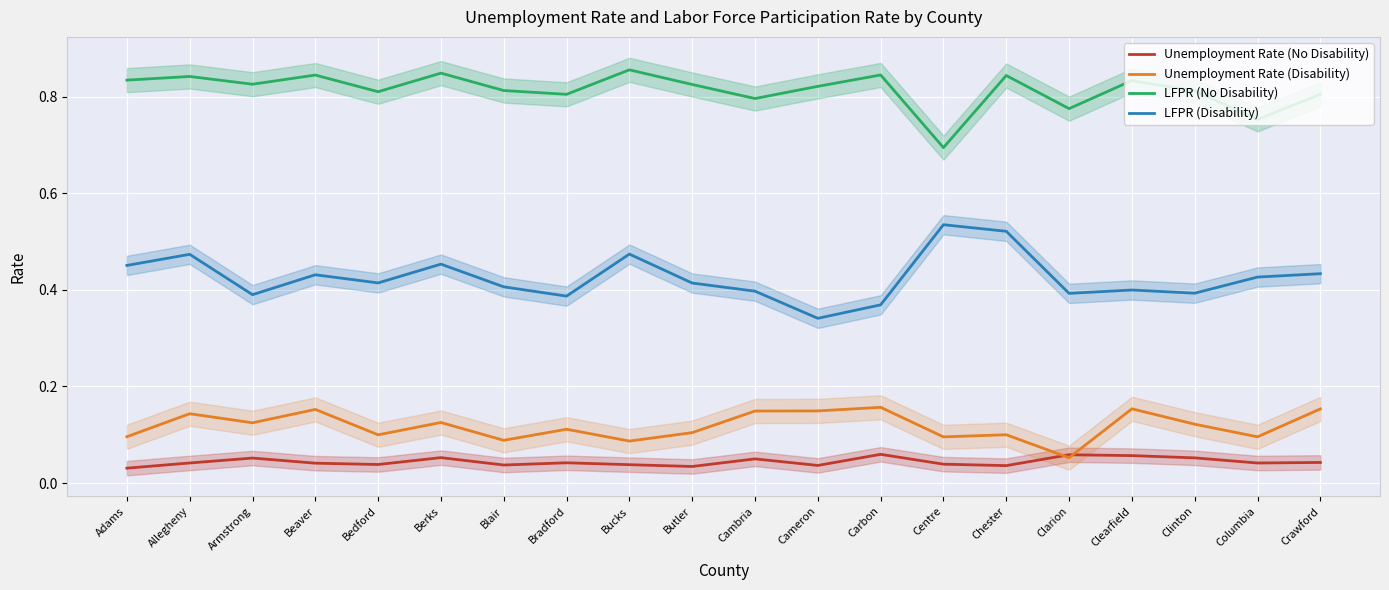

What are all the series names shown in the legend?

Unemployment Rate (No Disability), Unemployment Rate (Disability), LFPR (No Disability), LFPR (Disability)